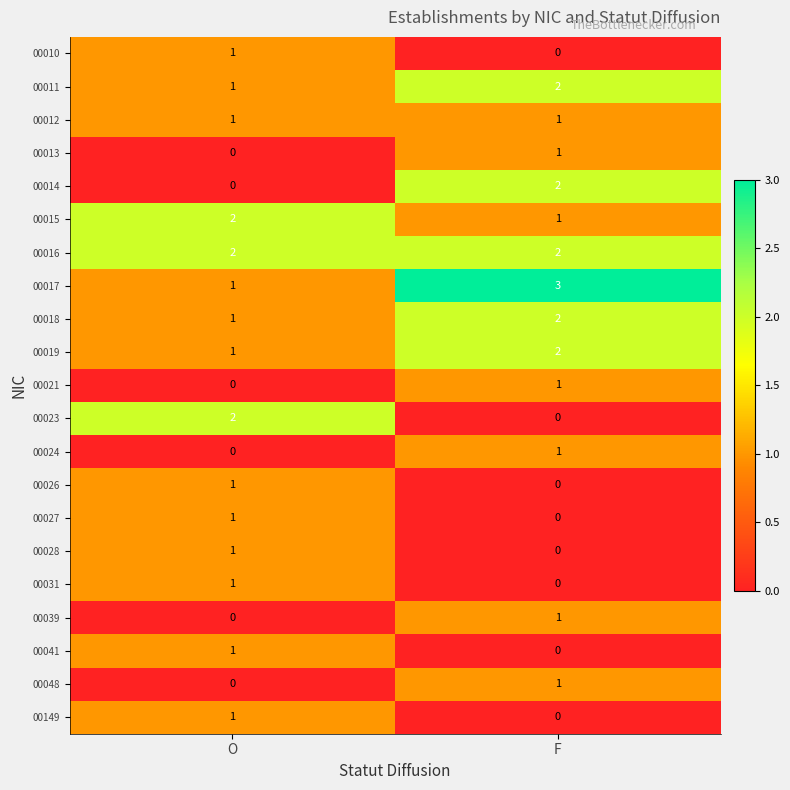

What is the sum of all 00017 values?

4